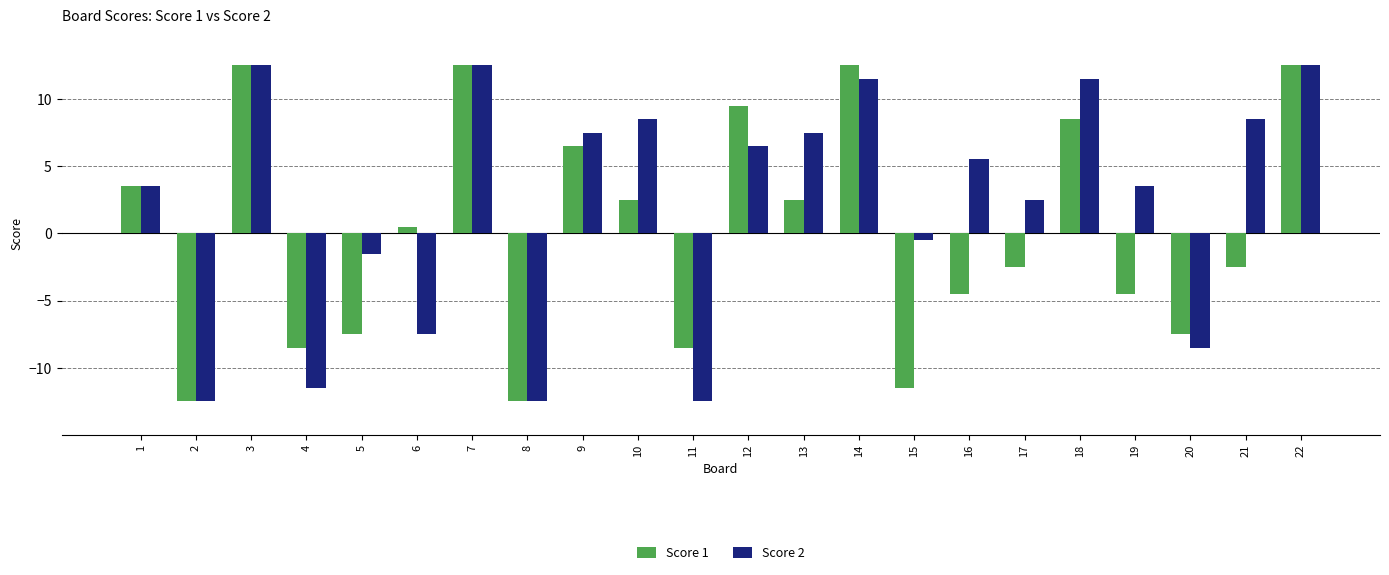

How many bars are there in total?

44